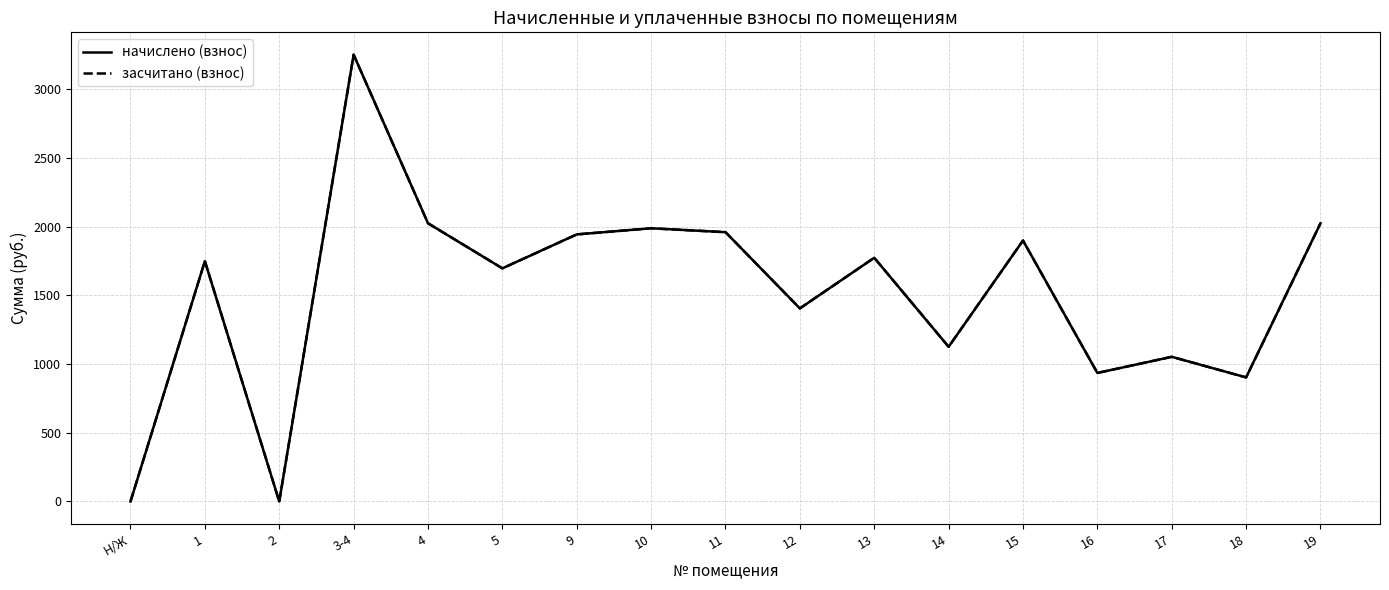

Rank the series at 12 from lowest to highest value.

начислено (взнос), засчитано (взнос)